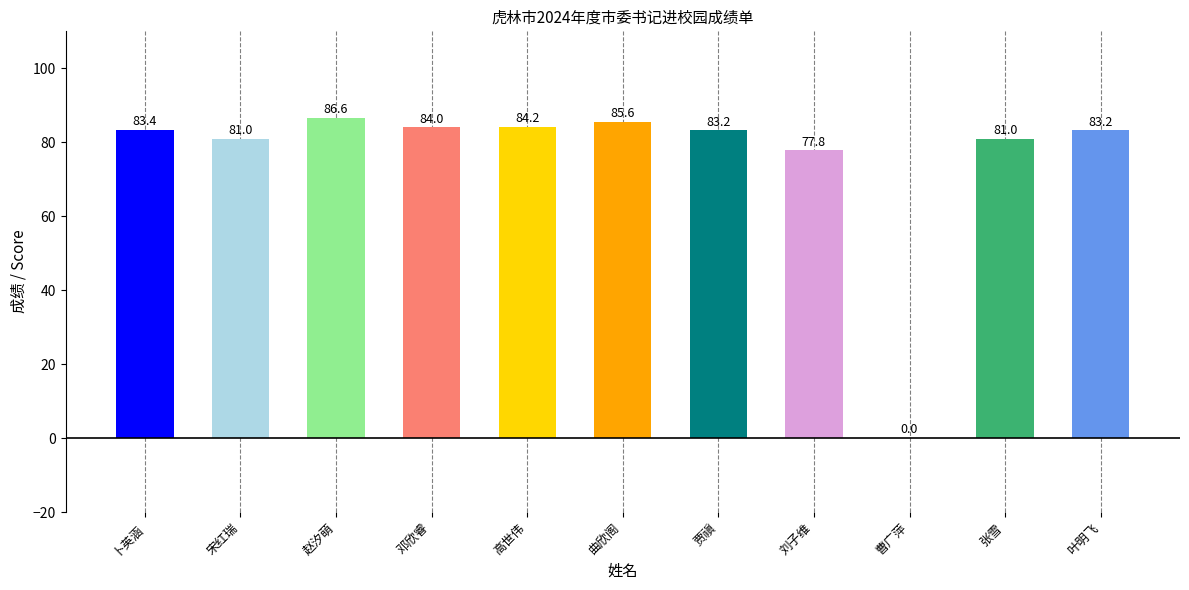

Does the chart contain stacked bars?

No